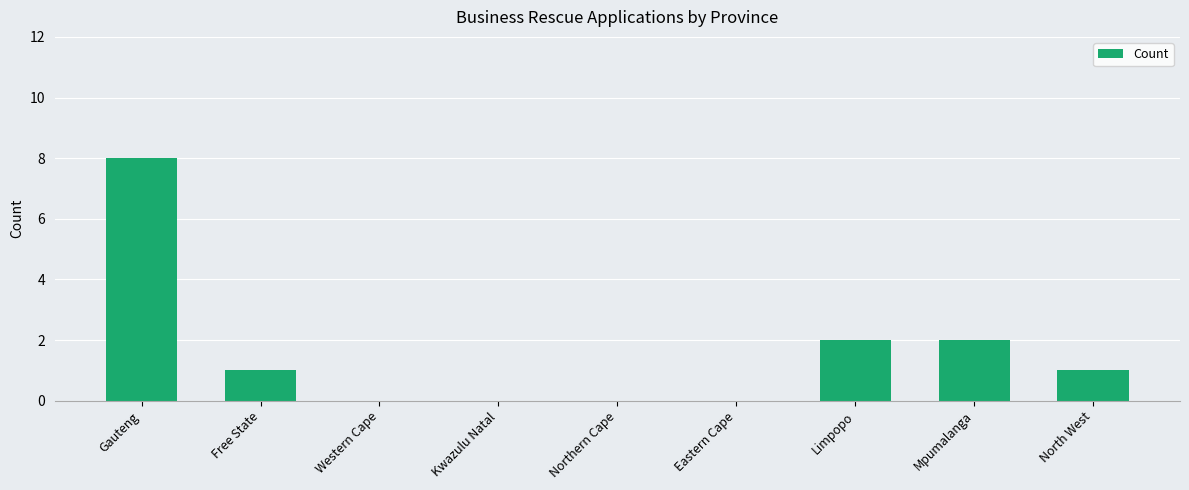

Is it true that the value at North West is 1?

True